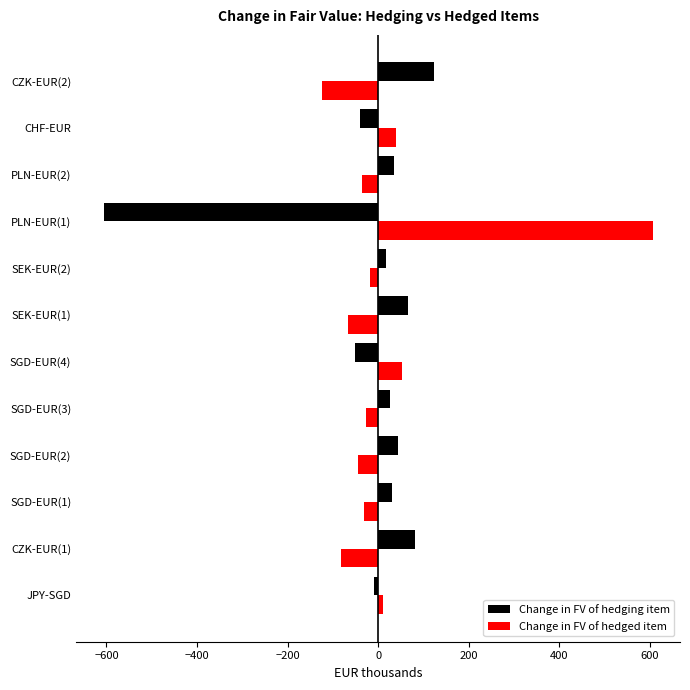

The value of Change in FV of hedging item at CZK-EUR(1) is 81. True or false?

True